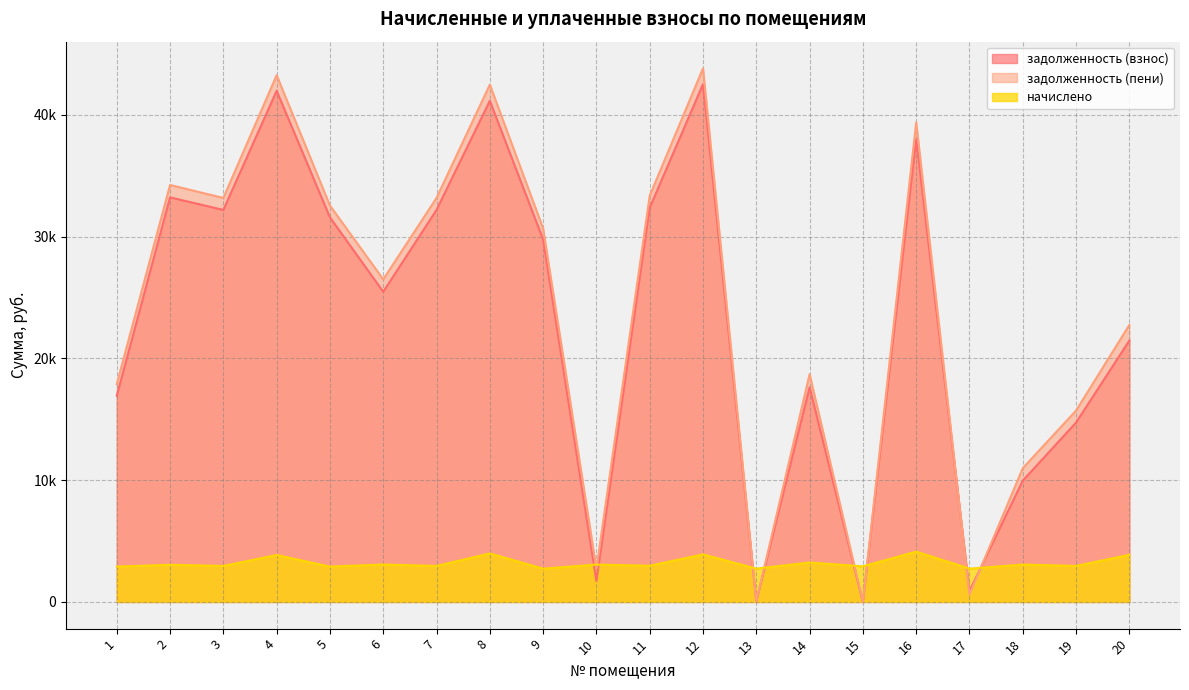

Which series has the largest total across all categories?

задолженность (пени)